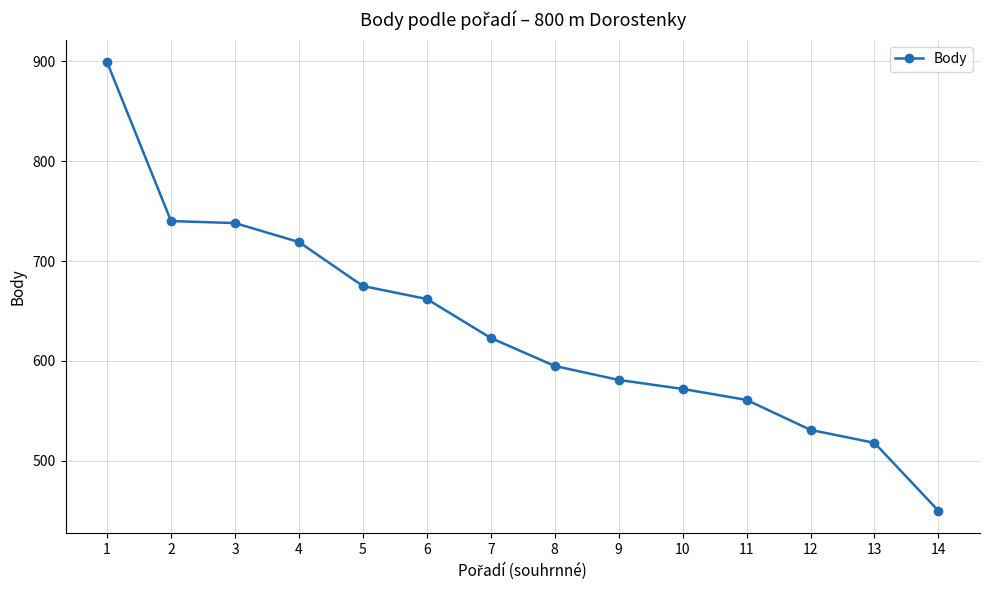

Is it true that the value at 9 is 192?

False